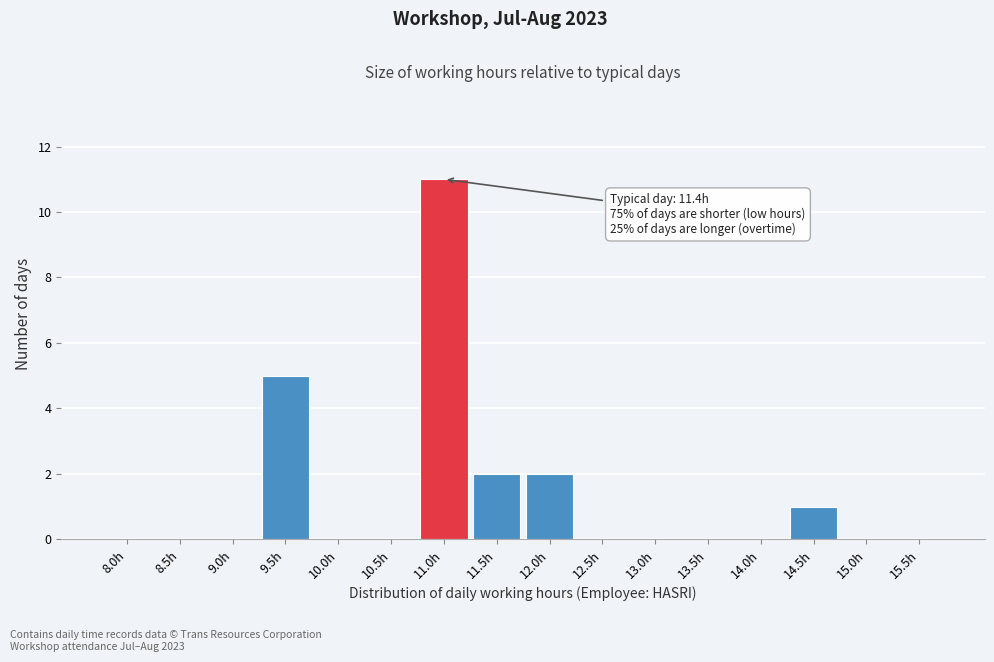

Reading left to right, transcribe all the data shown in this chart.

8.0h=0	8.5h=0	9.0h=0	9.5h=5	10.0h=0	10.5h=0	11.0h=11	11.5h=2	12.0h=2	12.5h=0	13.0h=0	13.5h=0	14.0h=0	14.5h=1	15.0h=0	15.5h=0